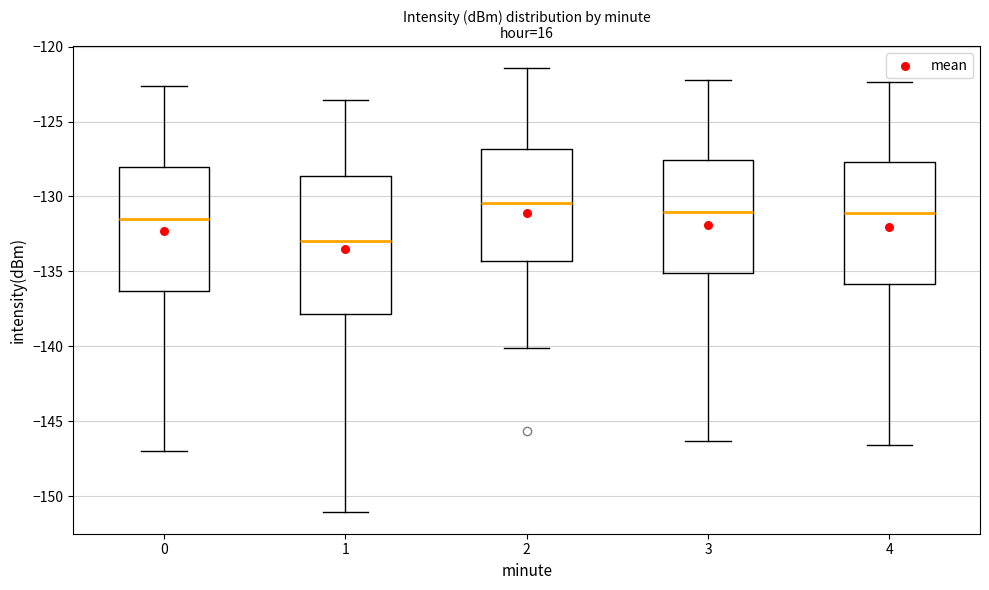

Which box's median line is the lowest?

1